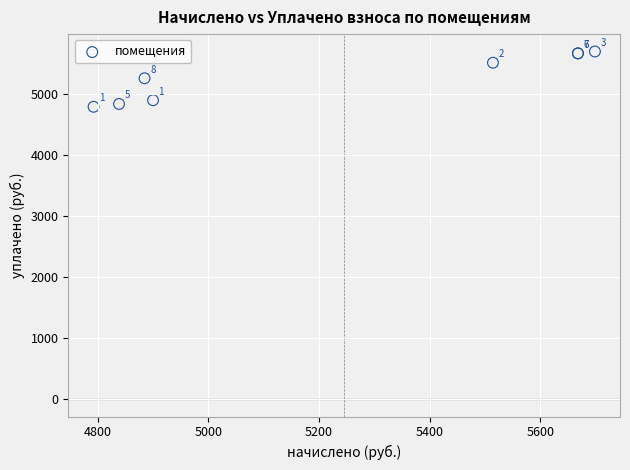

What Y value in the scatter plot is closest to 5245?

5259.7